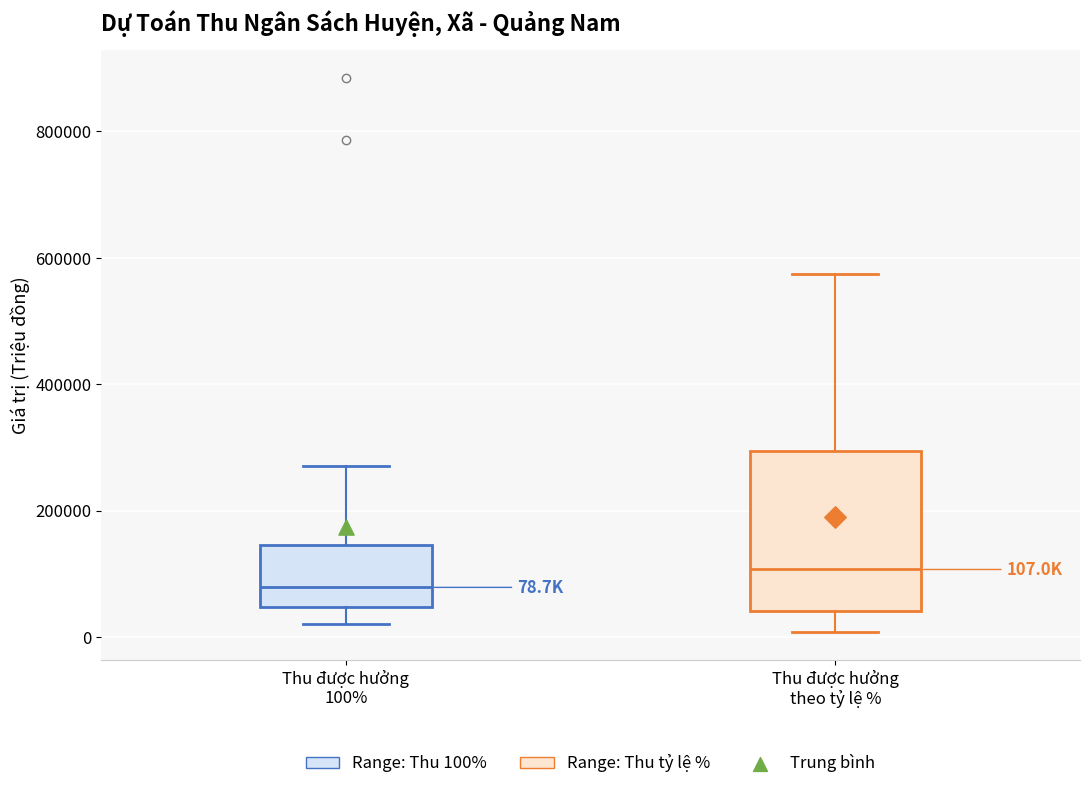

Which box is the tallest, from its lower edge to its upper edge?

Thu được hưởng theo tỷ lệ %